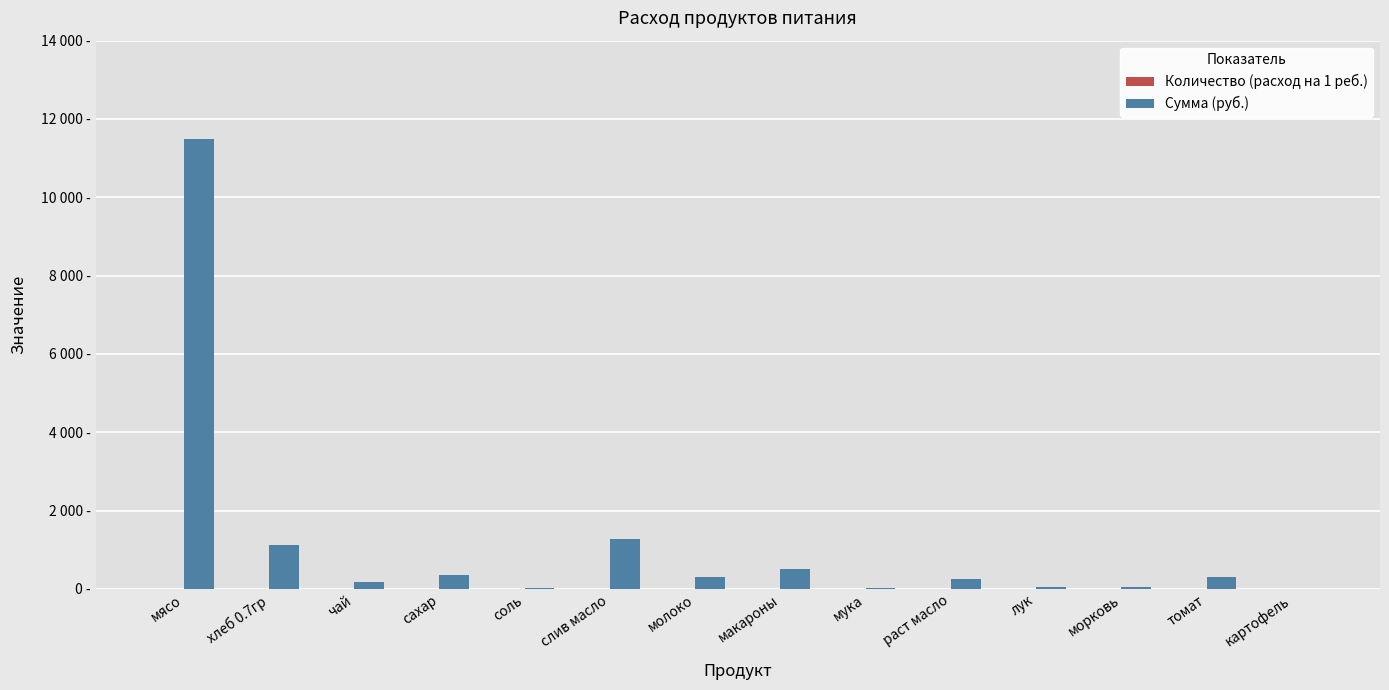

What position from the right is молоко?

8